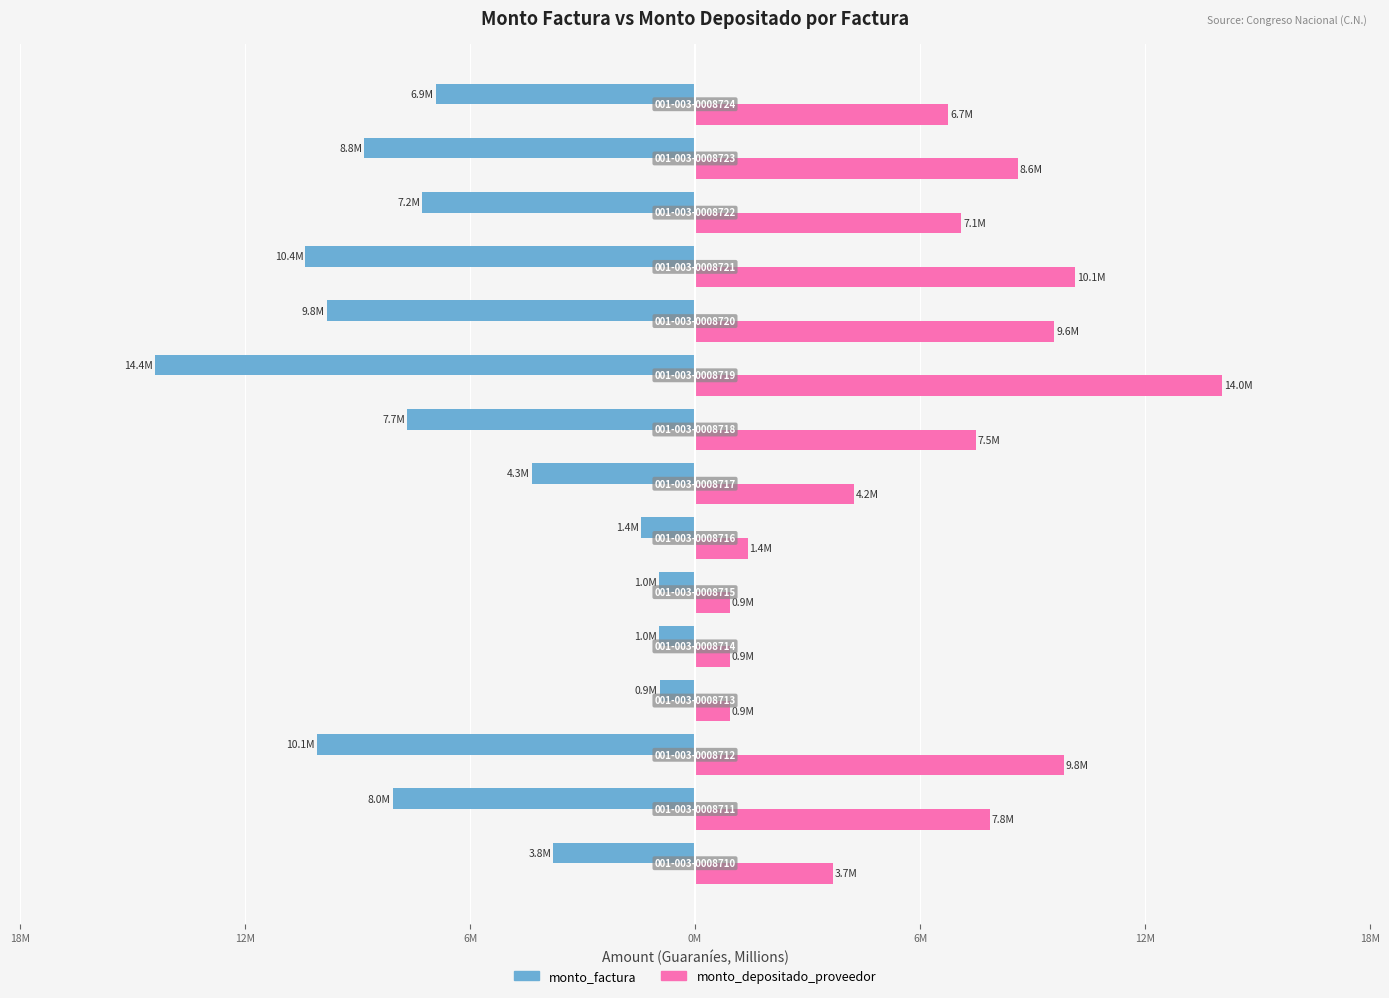

What is the average value of the monto_depositado_proveedor series?

6.2